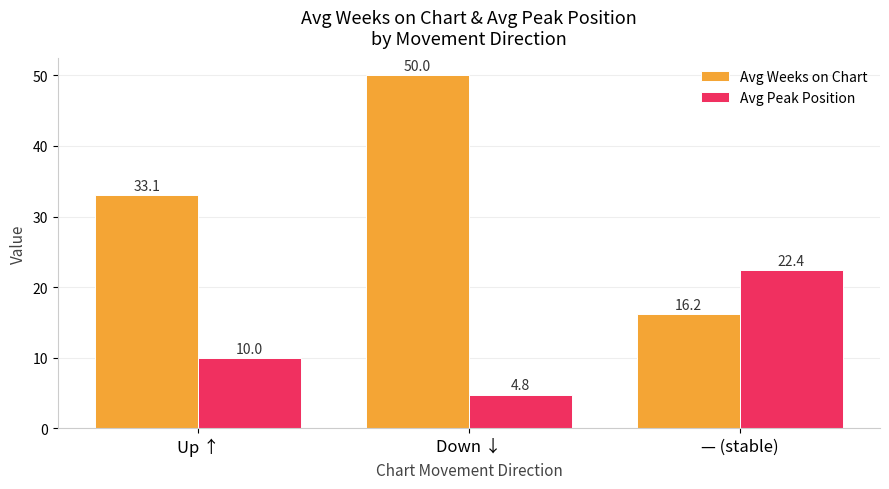

Which series has the largest total across all categories?

Avg Weeks on Chart